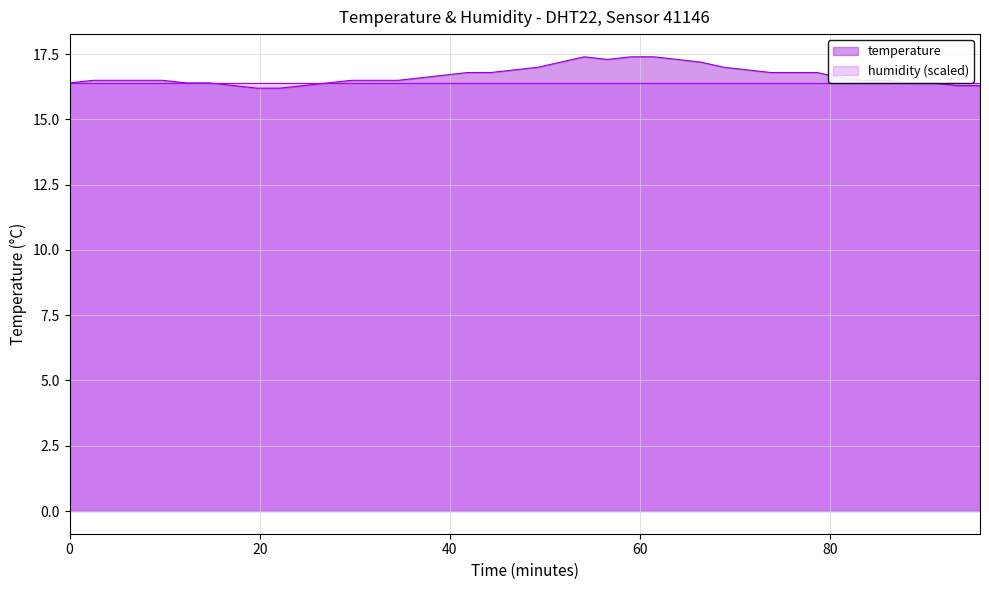

Is it true that the value at 37 is 6.3?

False